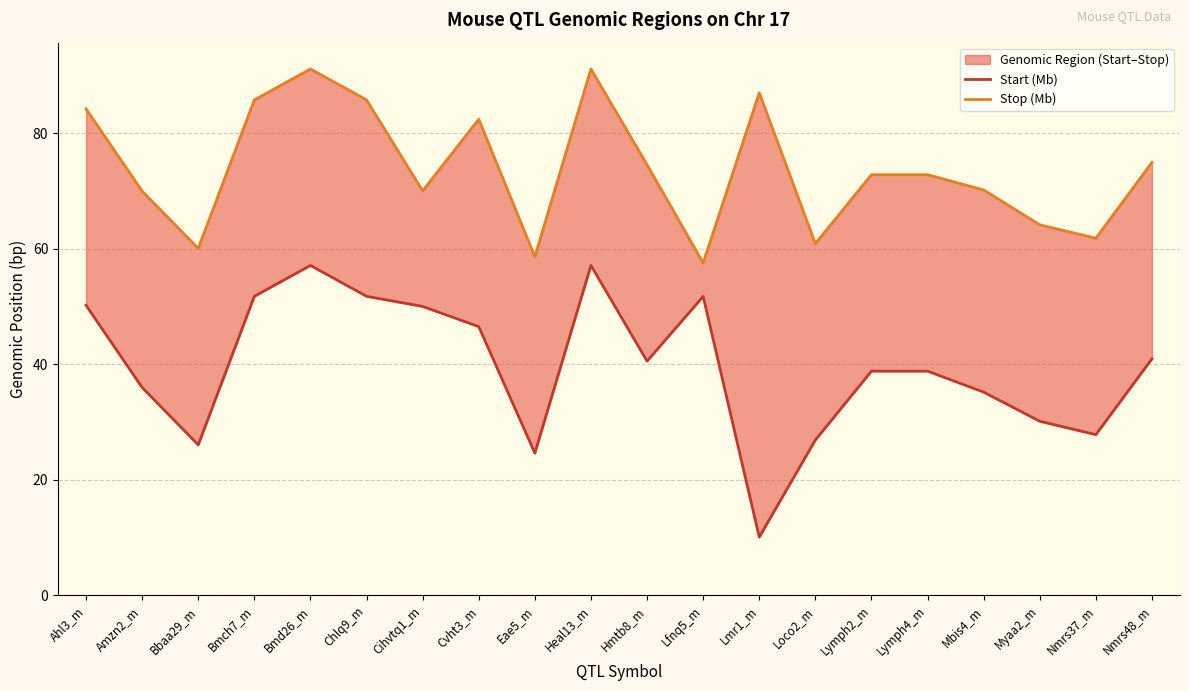

What is the total value across all series at Amzn2_m?

105.9